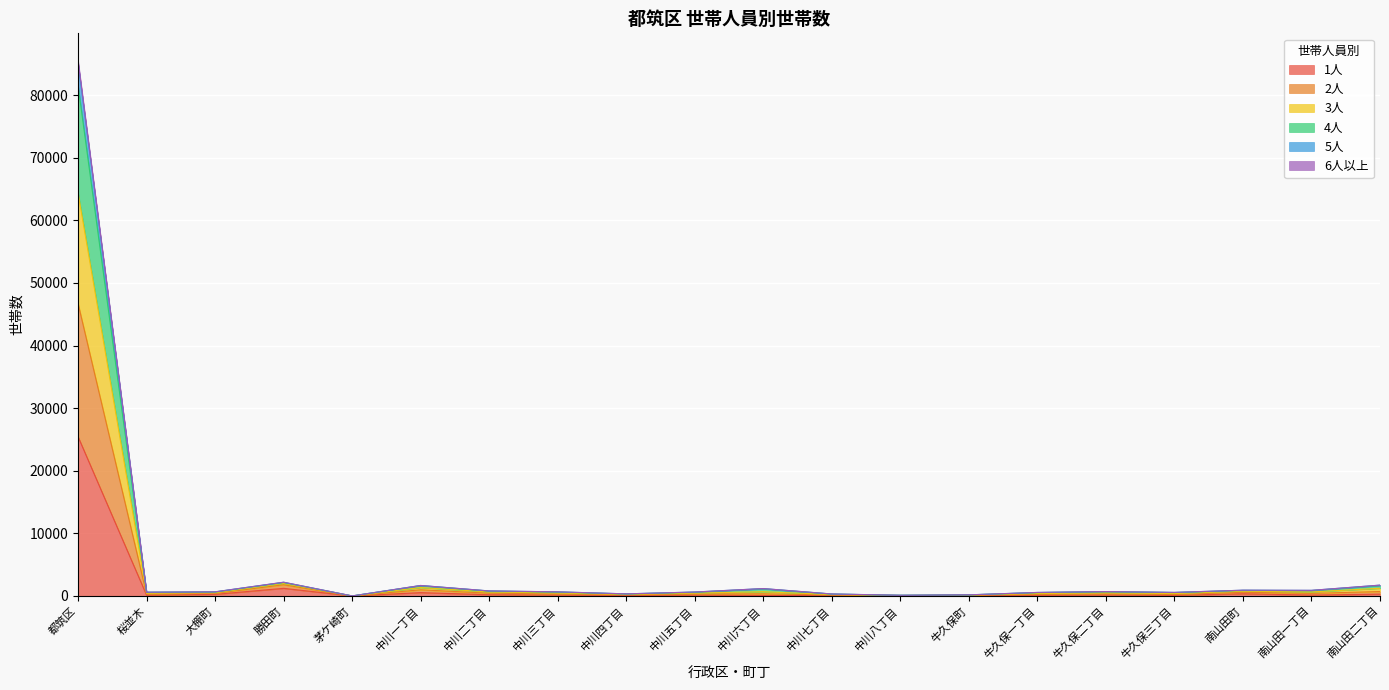

What is the minimum value shown in the chart?

4